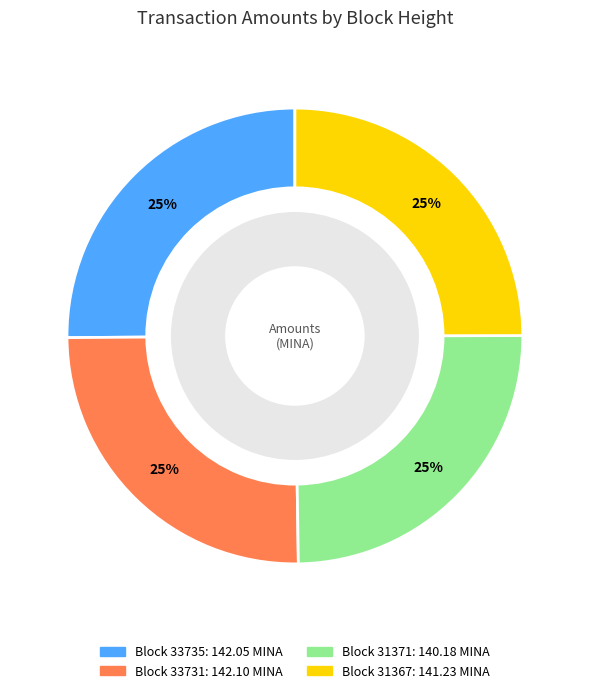

Count the number of slices in the pie.

4